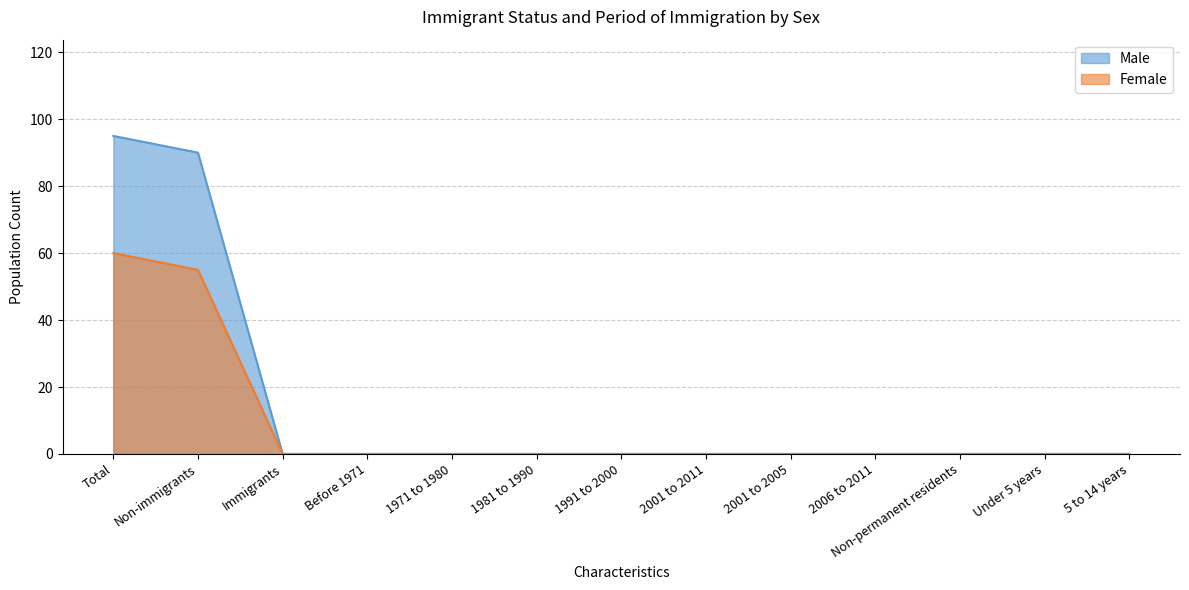

List the series in order of their peak value, lowest first.

Female, Male